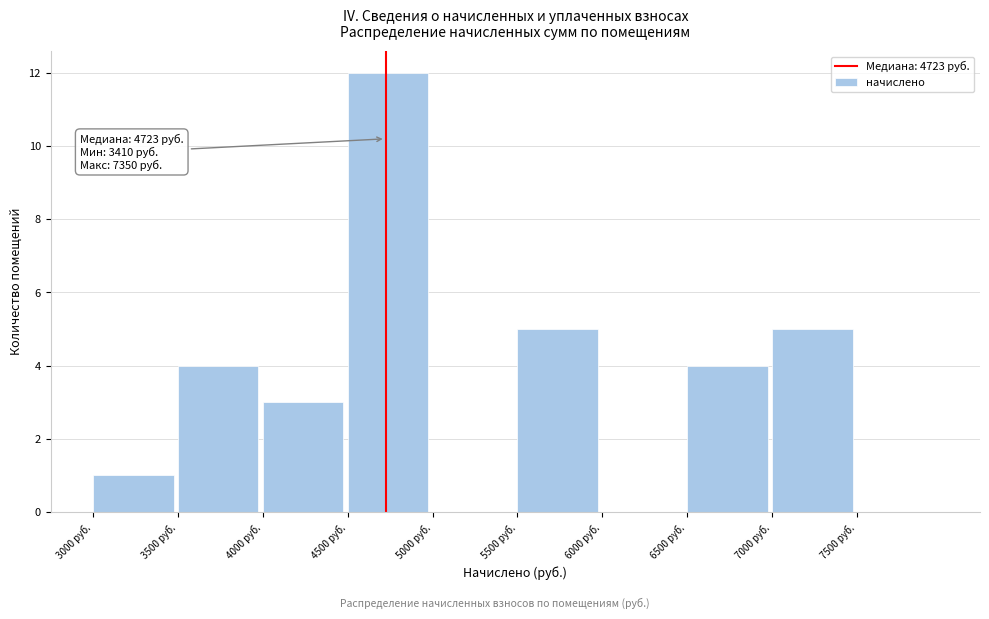

Which range on the x-axis has the tallest bar?

4500 to 5000